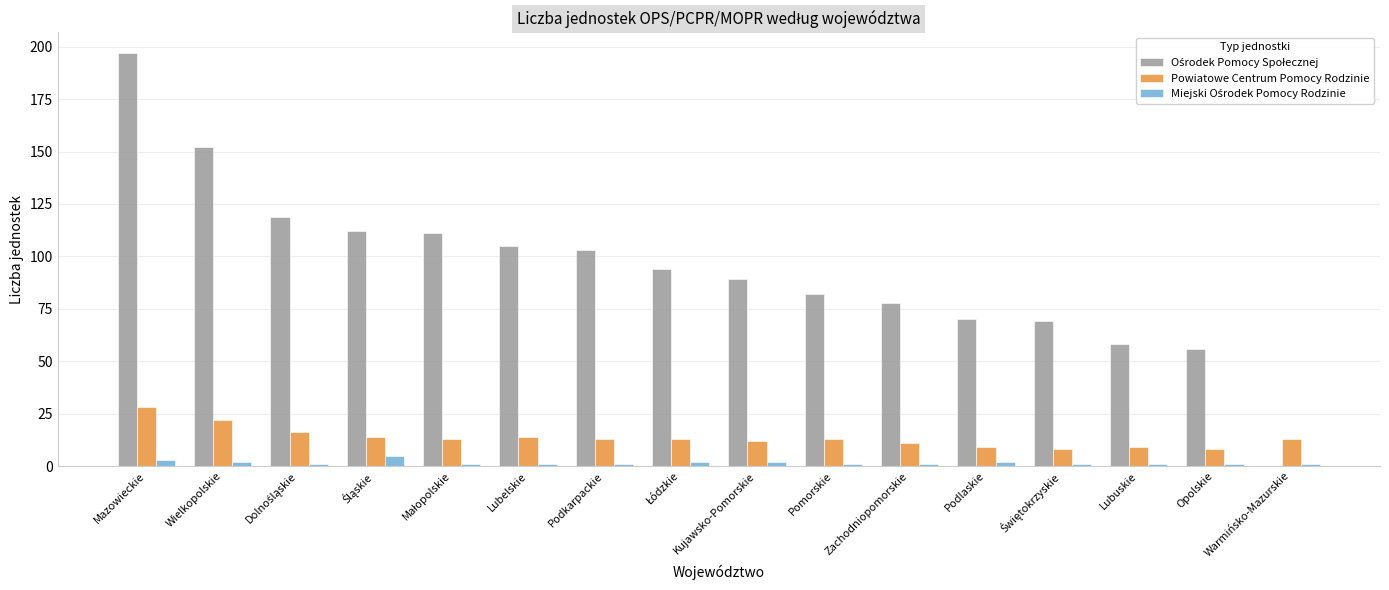

What is the maximum value for Powiatowe Centrum Pomocy Rodzinie?

28